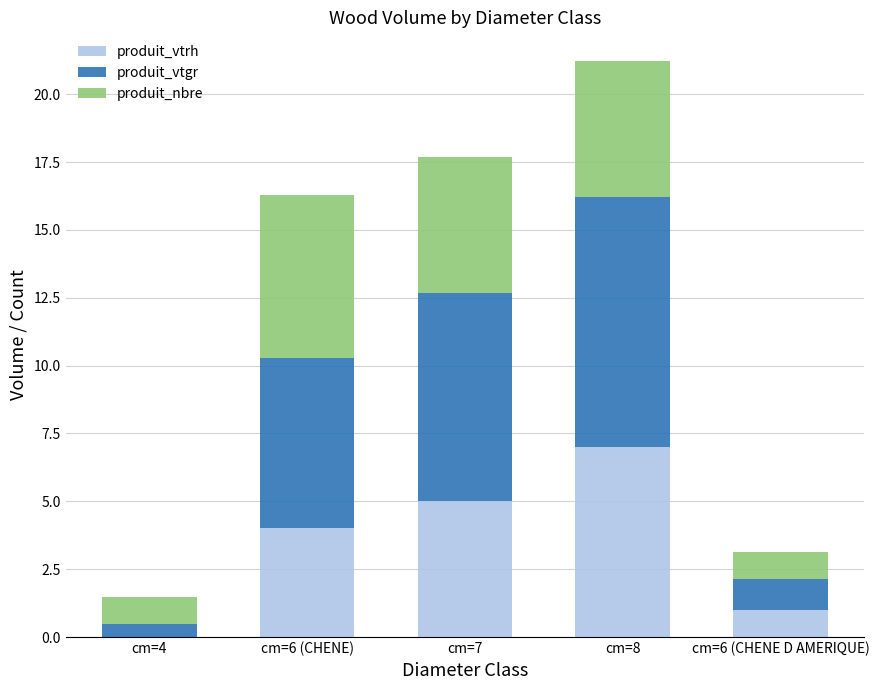

Reading left to right, list the values for the produit_vtrh series.

cm=4=0.0	cm=6 (CHENE)=4.0	cm=7=5.0	cm=8=7.0	cm=6 (CHENE D AMERIQUE)=1.0